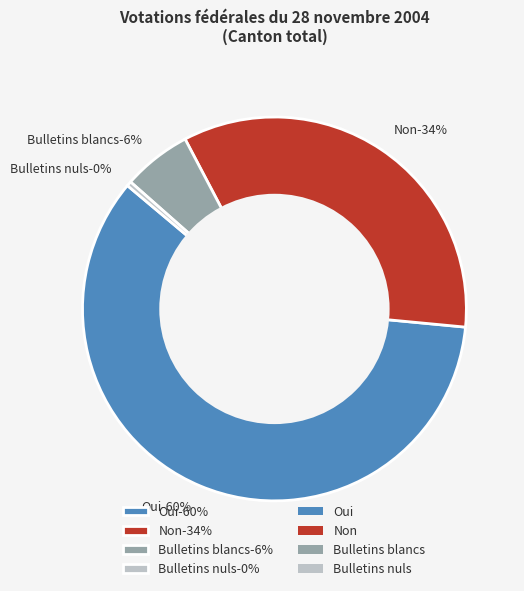

To the nearest percent, what percentage of the pie is Oui?

60%